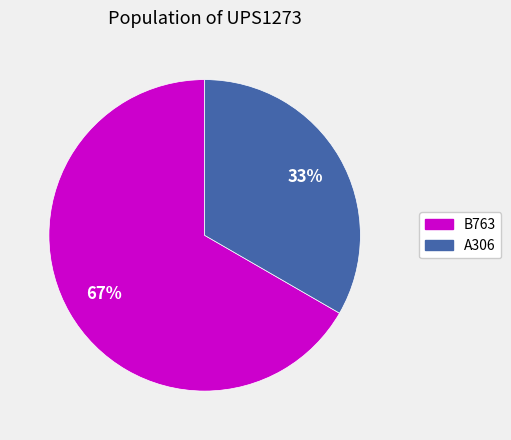

Count the number of slices in the pie.

2